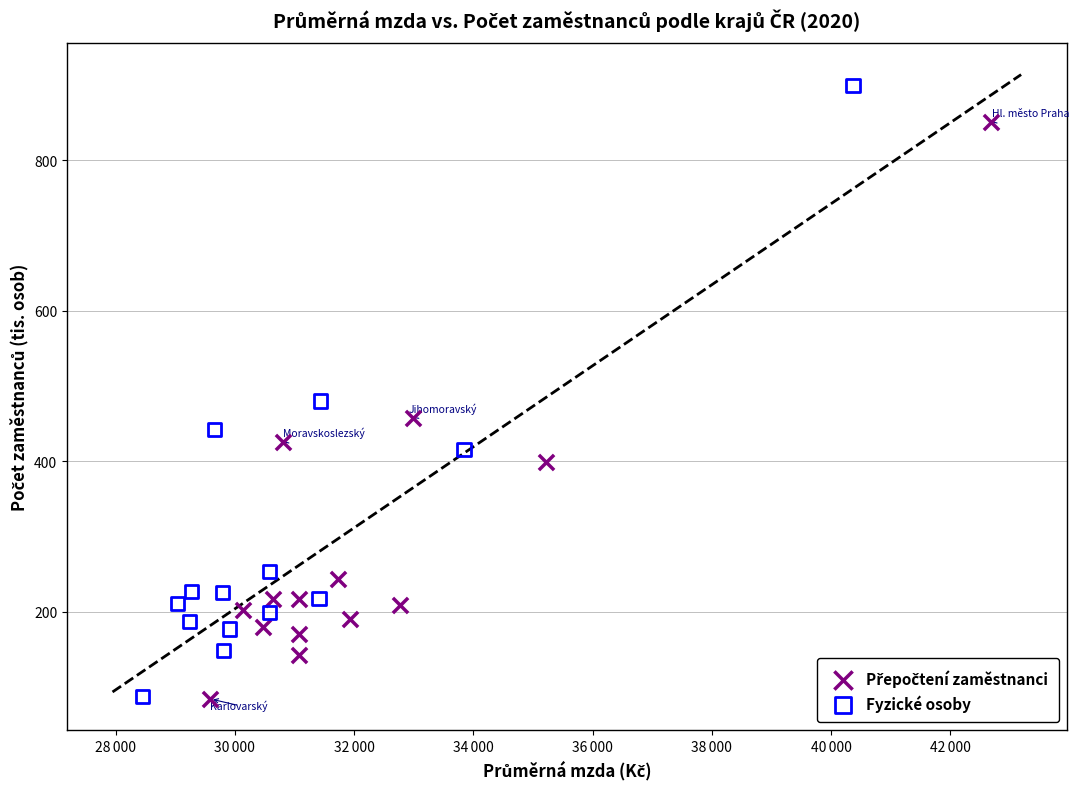

Which series reaches the maximum Y coordinate?

Fyzické osoby